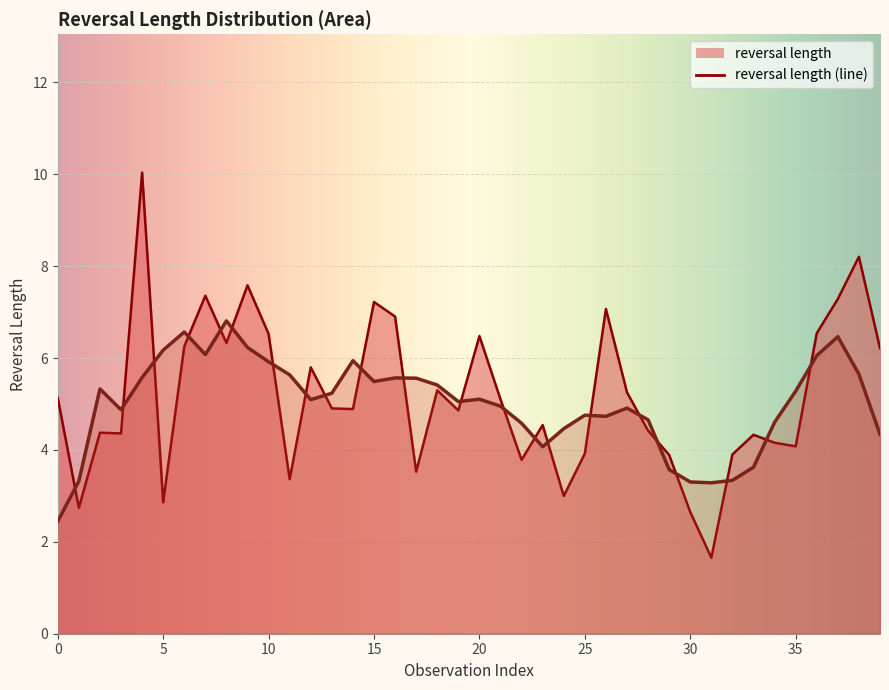

Does the chart display data point markers on the line(s)?

No